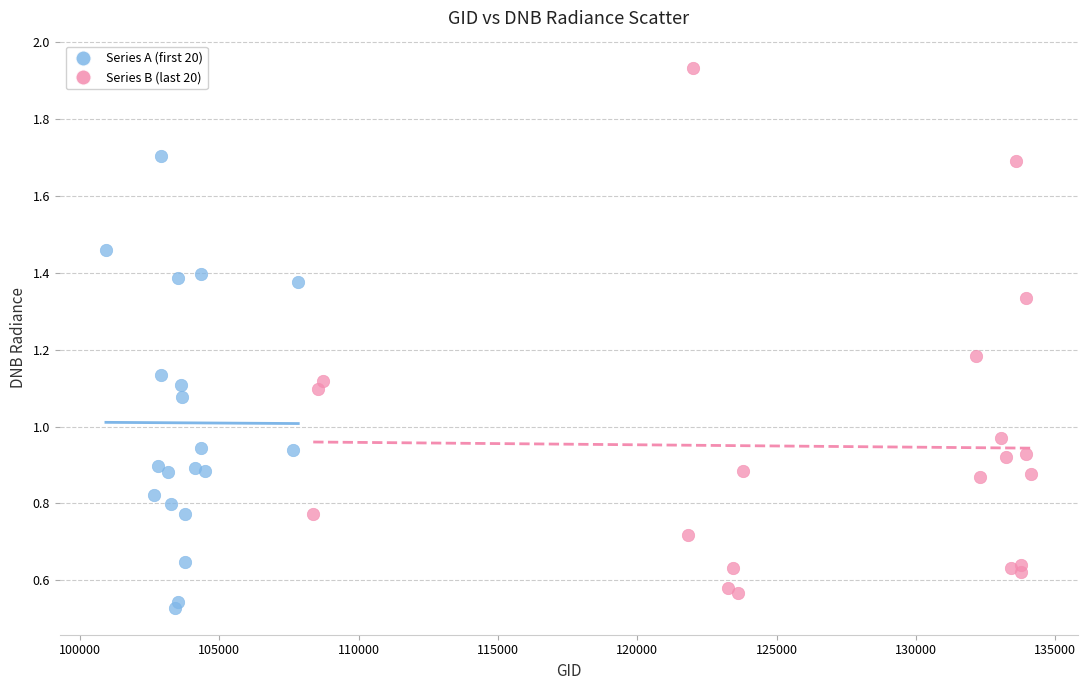

Which series contains the highest Y value?

Series B (last 20)